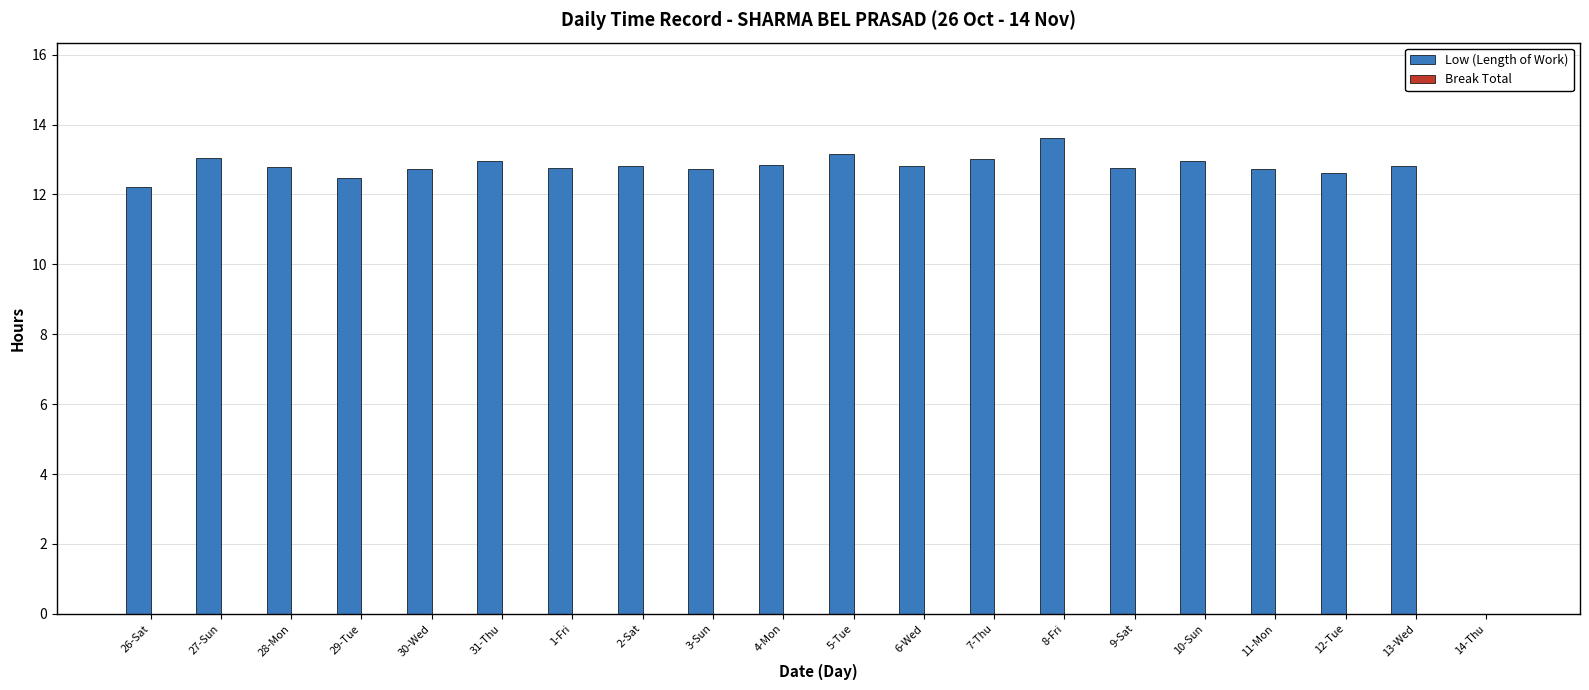

True or false: the data shows 19.5 at 4-Mon.

False